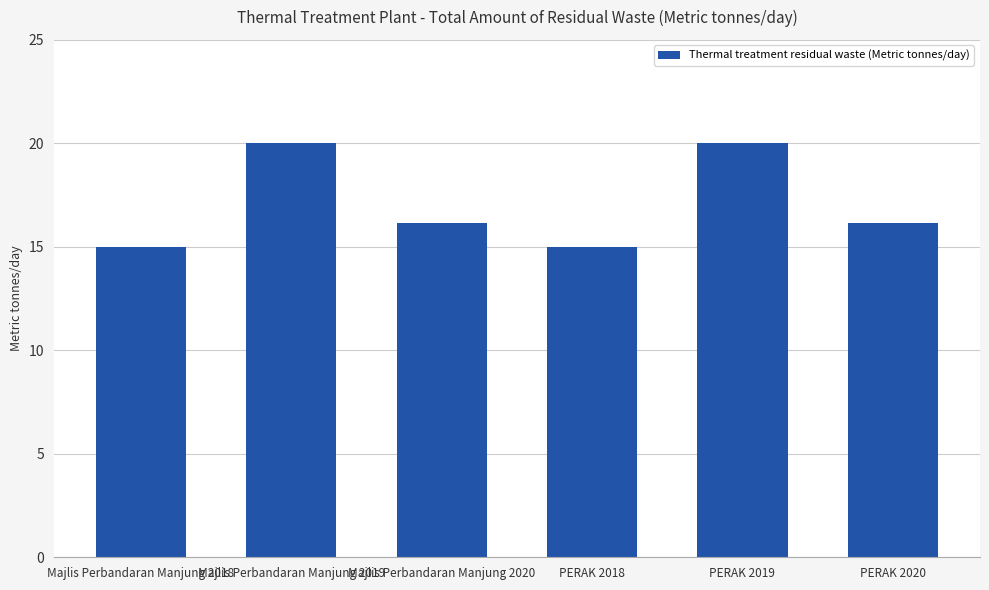

How many values are between 15 and 20?

6